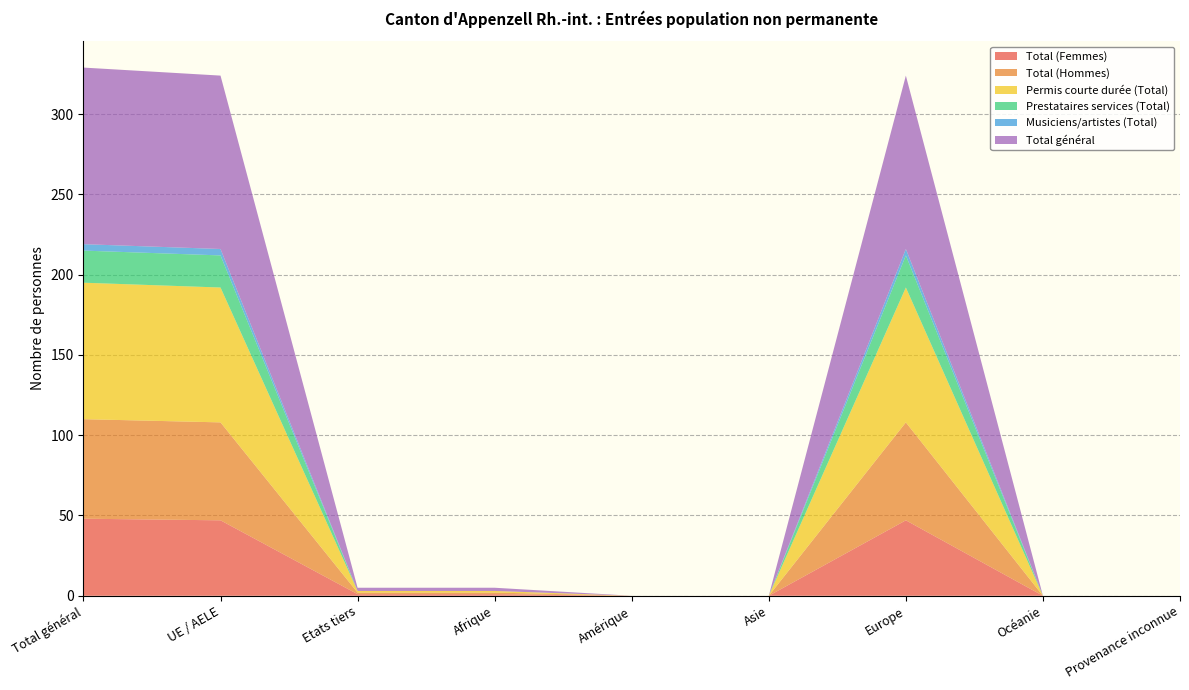

Reading right to left, transcribe all the data shown in this chart.

Total (Femmes): 0	0	47	0	0	1	1	47	48
Total (Hommes): 0	0	61	0	0	1	1	61	62
Permis courte durée (Total): 0	0	84	0	0	1	1	84	85
Prestataires services (Total): 0	0	20	0	0	0	0	20	20
Musiciens/artistes (Total): 0	0	4	0	0	0	0	4	4
Total général: 0	0	108	0	0	2	2	108	110